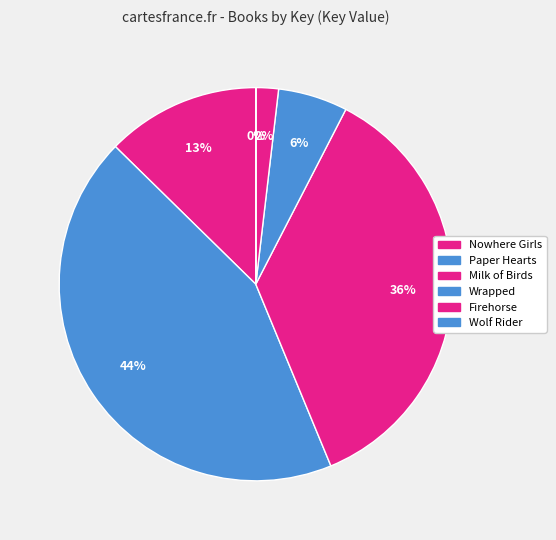

Is there a majority slice in this chart?

No